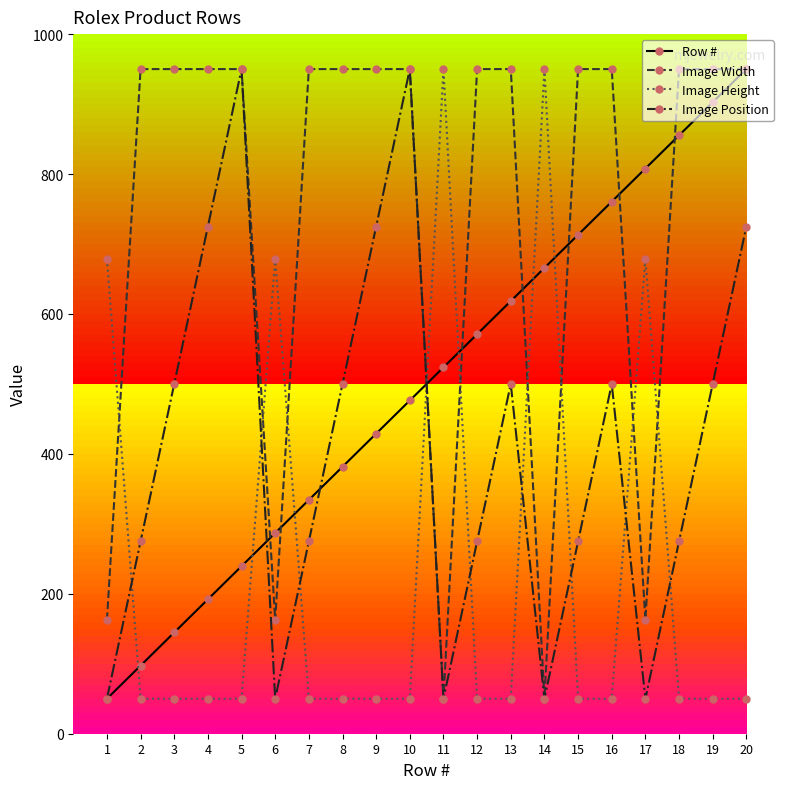

The value of Row # at 15 is 713.2. True or false?

True